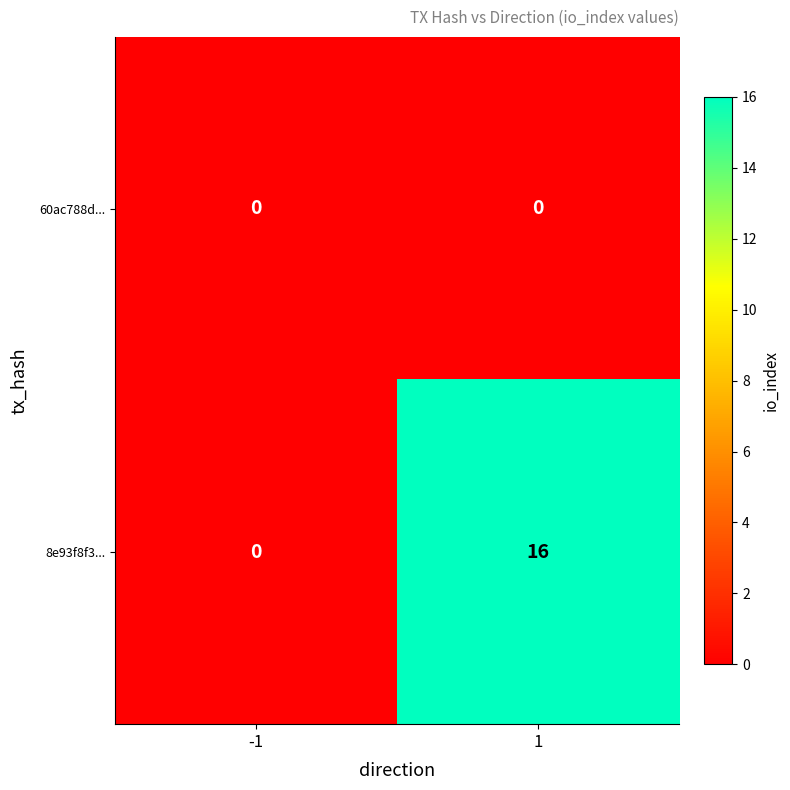

At which category does the chart reach its peak across all series?

1